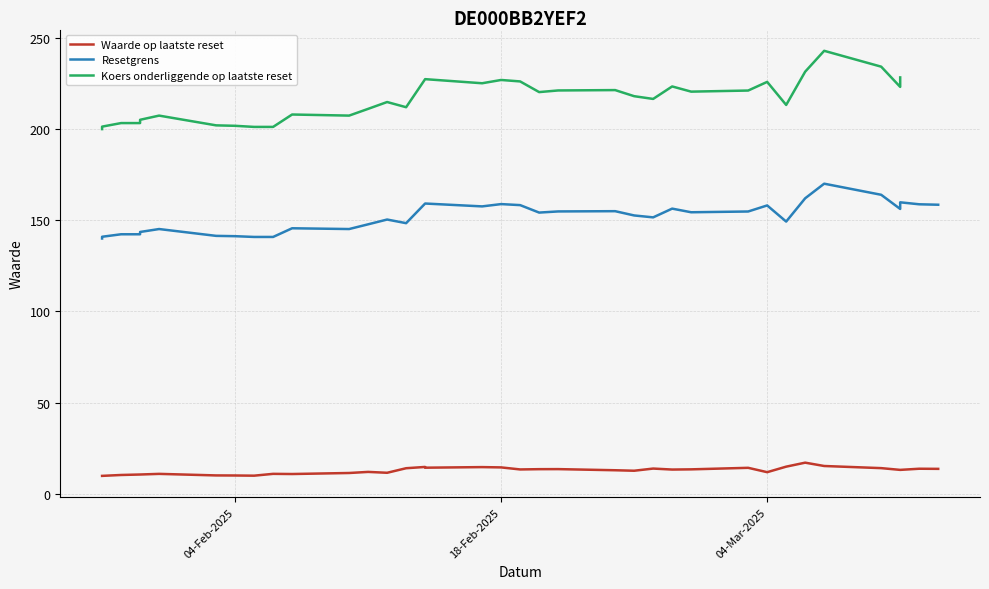

Is the value of Resetgrens at 32 greater than the value of Waarde op laatste reset at 18?

Yes